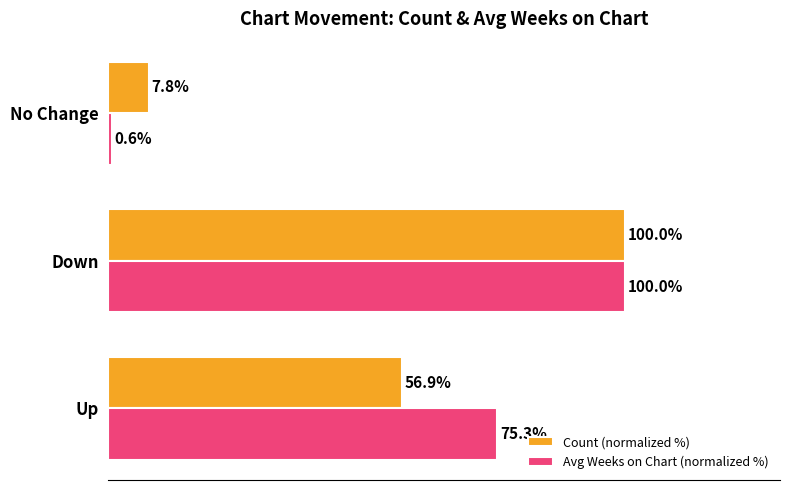

Which series changed the most between Down and No Change?

Avg Weeks on Chart (normalized %)